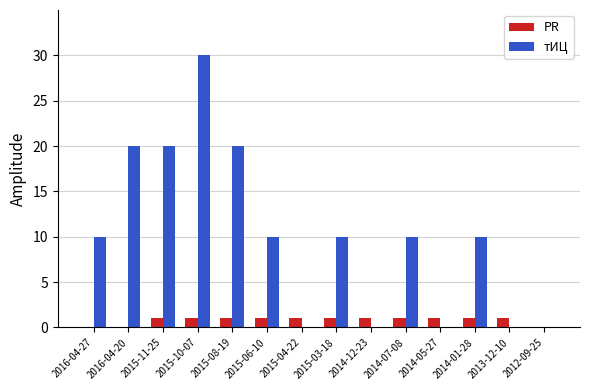

Is it true that PR equals 1 at 2014-07-08?

True